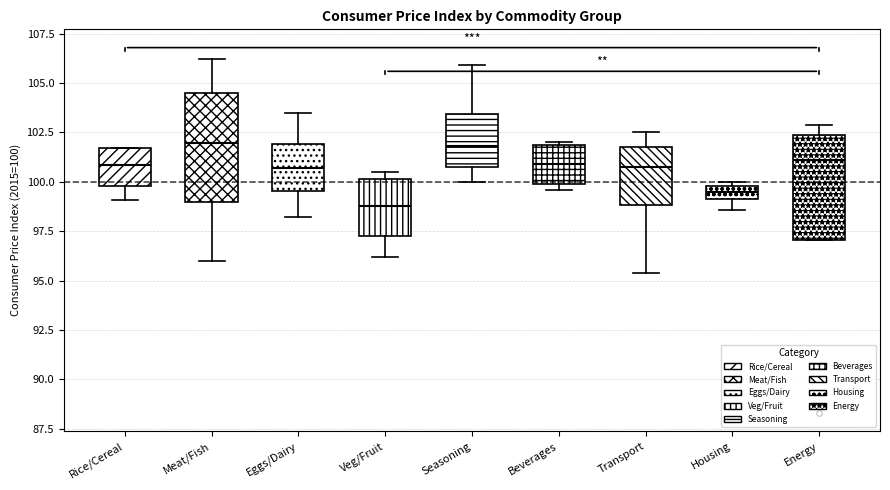

Where does the upper whisker of the box for Eggs/Dairy end on the y-axis? The values are not printed on the chart, so give them approximately, as read against the axis.

103.5